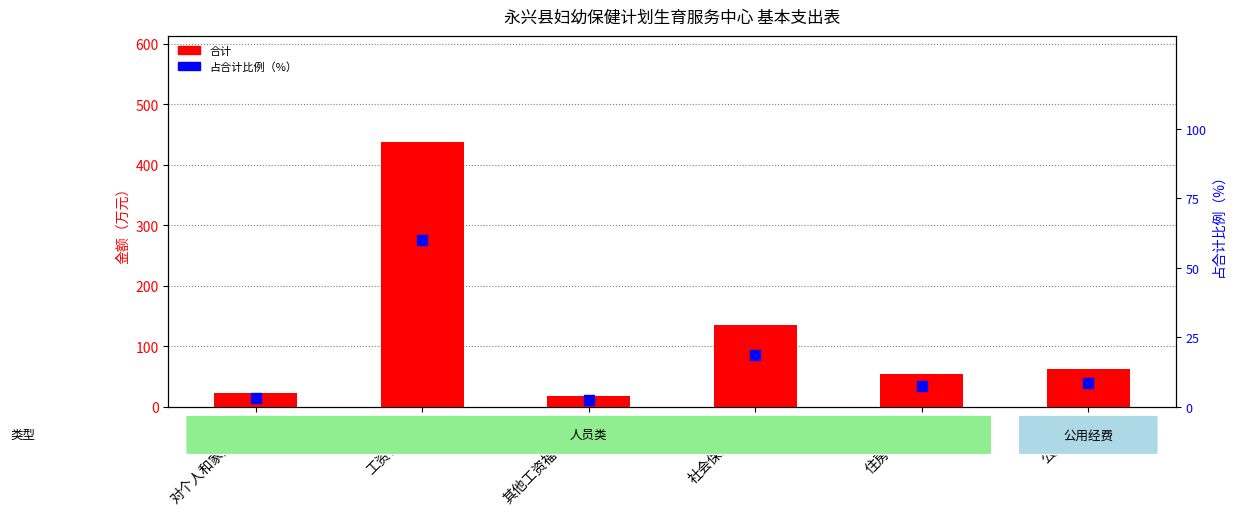

Which series has the largest total across all categories?

合计